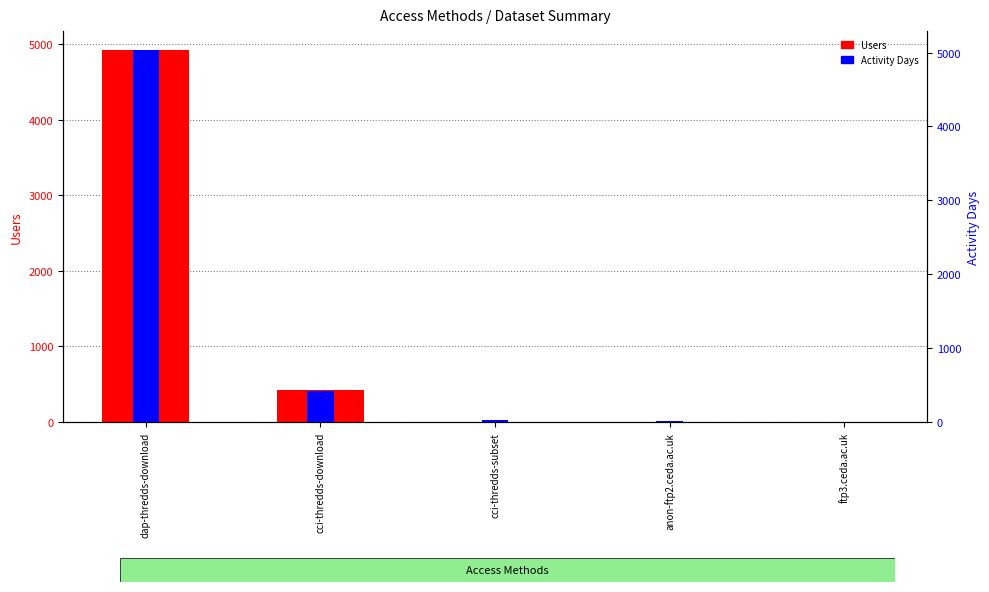

The Users series shows 418 at cci-thredds-download. True or false?

True